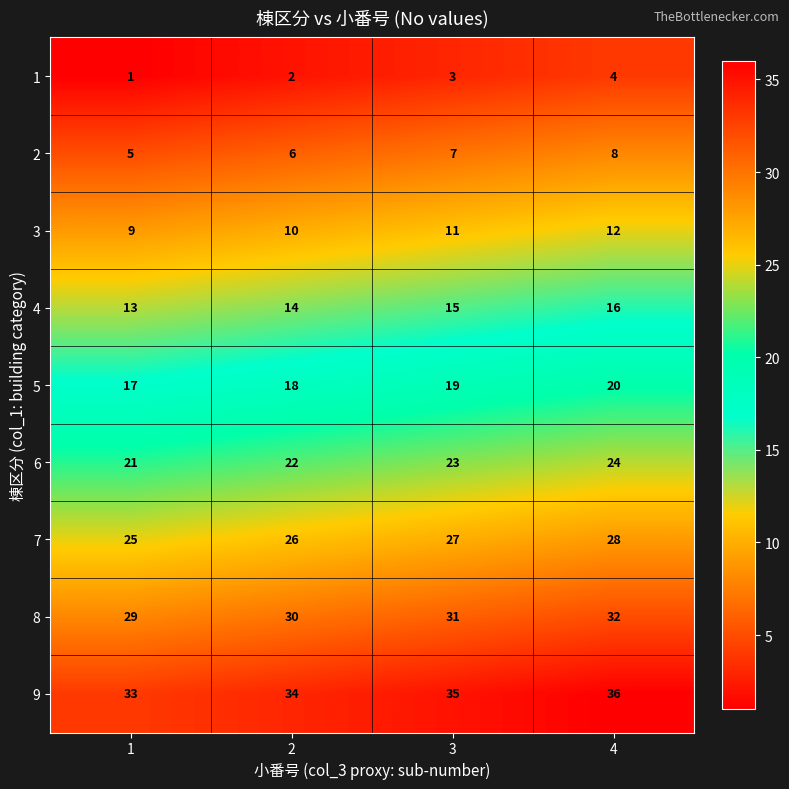

Is it true that 9 equals 23 at 4?

False